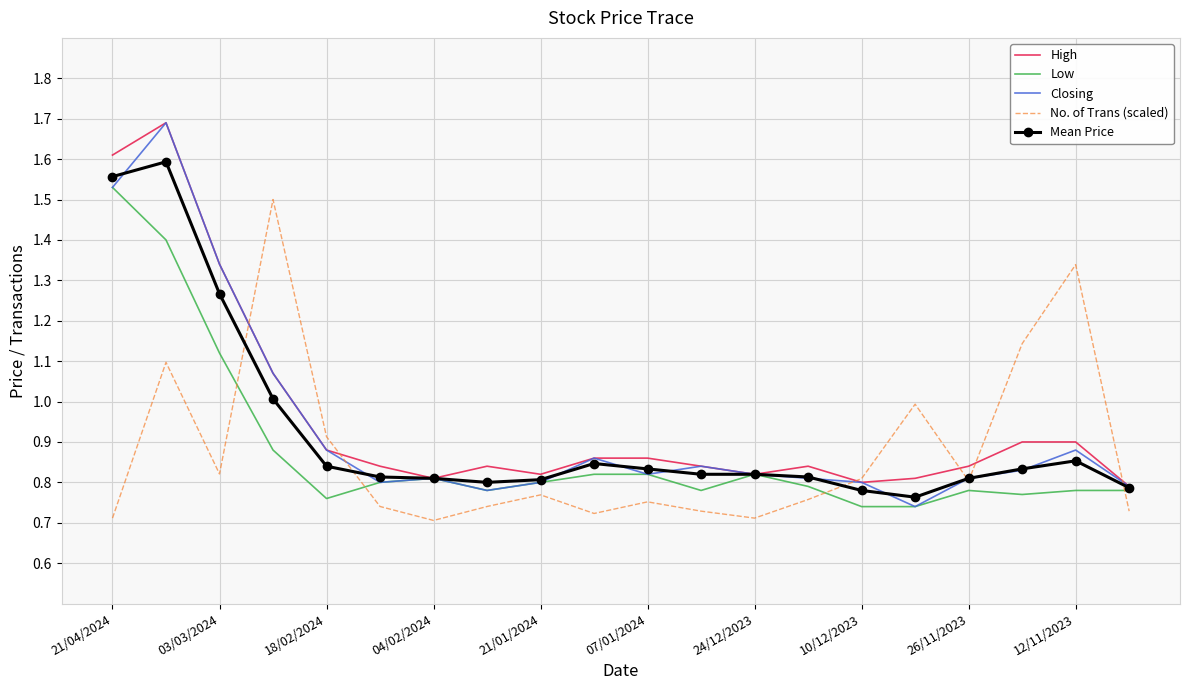

How many series are shown in this chart?

5